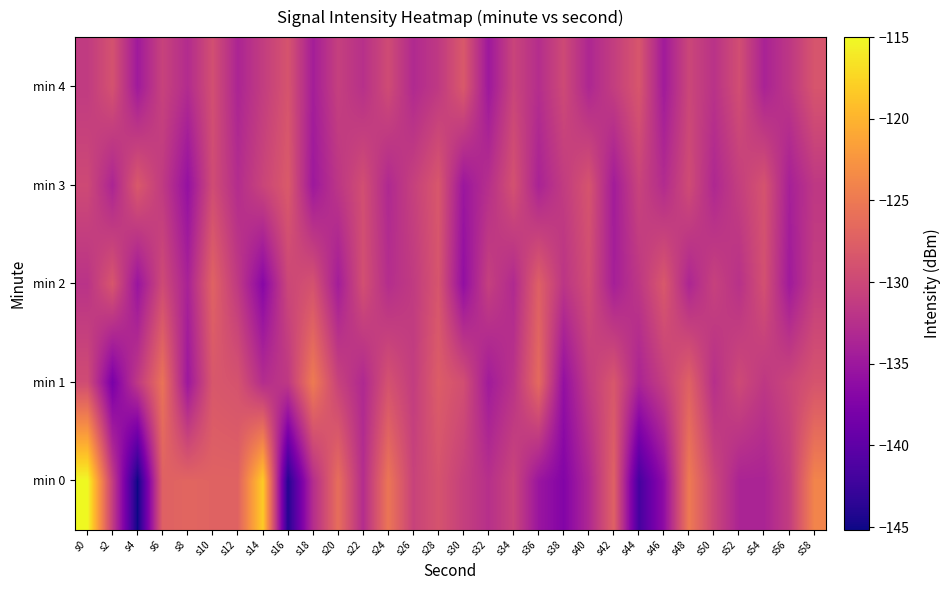

At which category is the sum across all series the highest?

s0